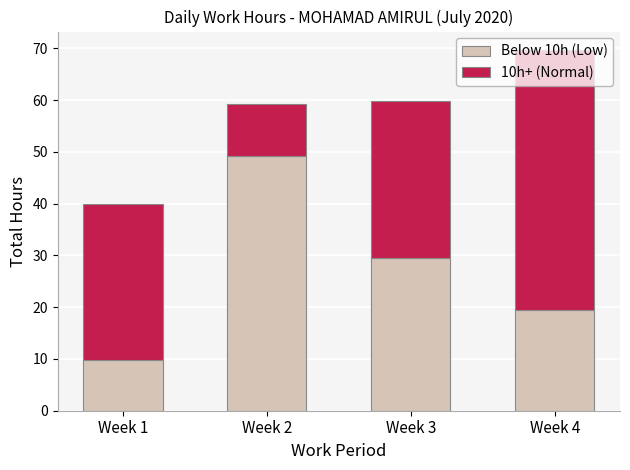

What is the value of the Below 10h (Low) bar at the 2nd from the left?

49.1